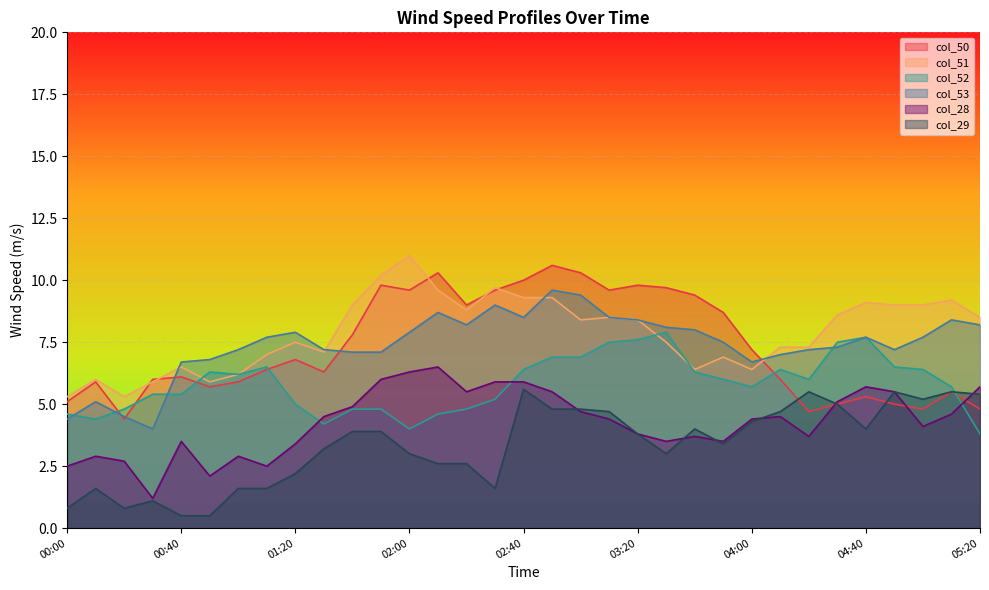

What are all the series names shown in the legend?

col_50, col_51, col_52, col_53, col_28, col_29